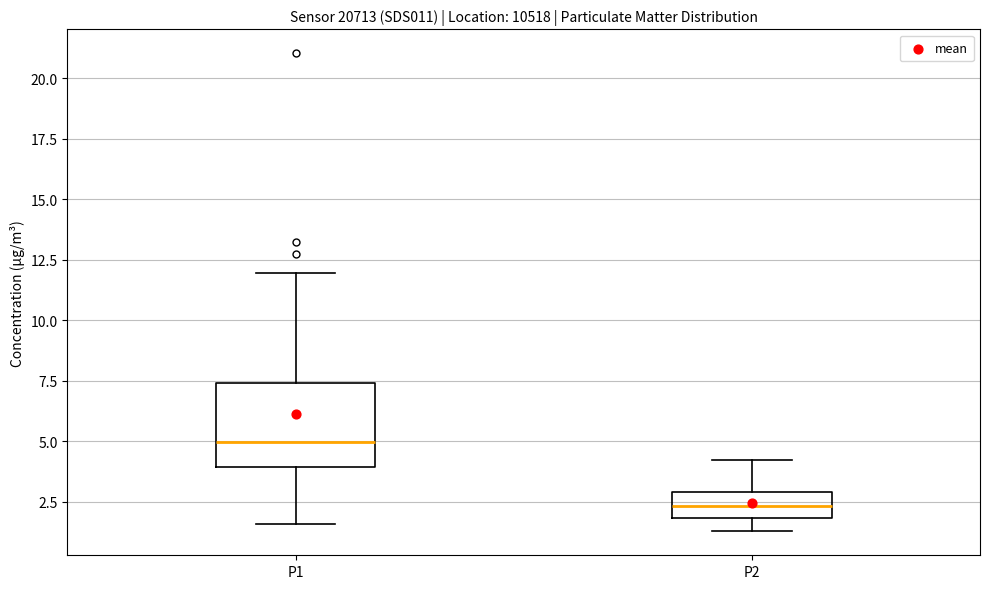

Which box has the highest median line?

P1